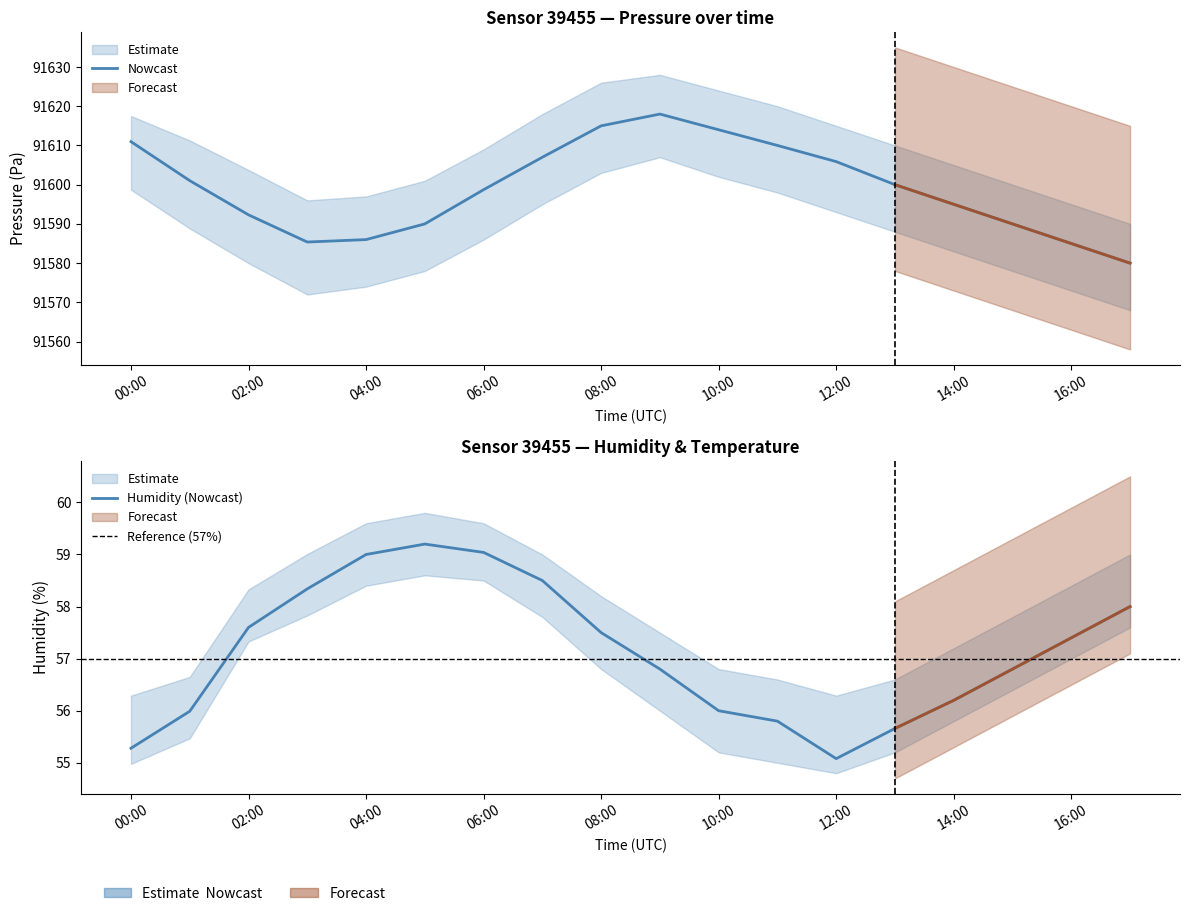

How many lines are shown in the chart?

2